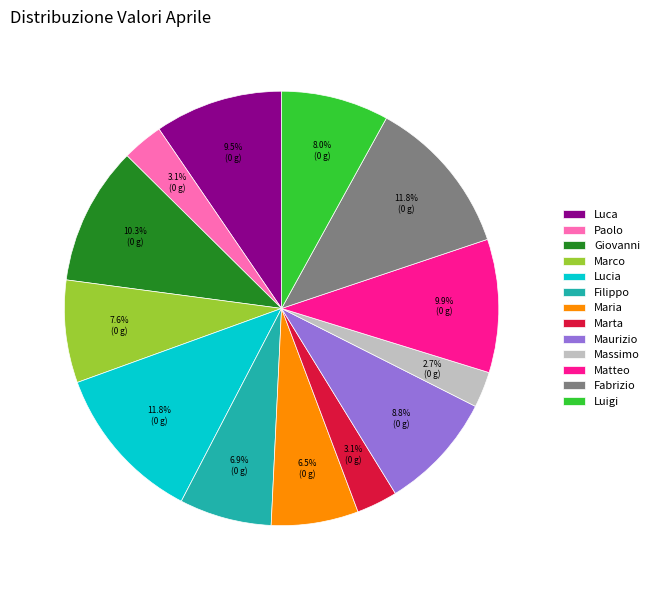

How much of the chart is everything except Massimo?

97.3%